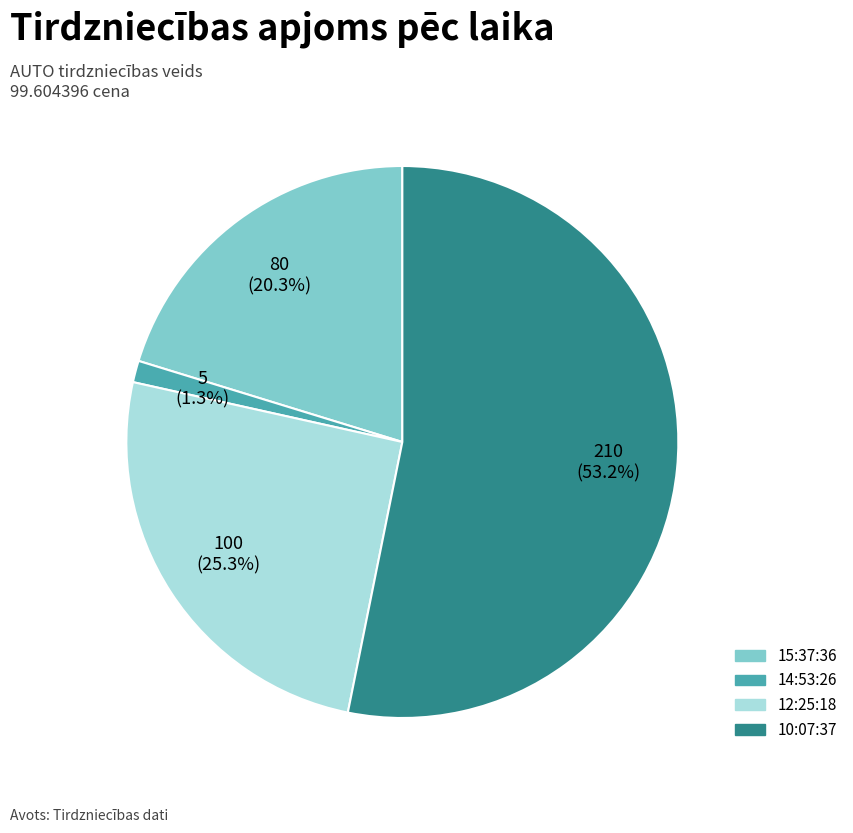

Which slice represents more than half of the pie?

10:07:37